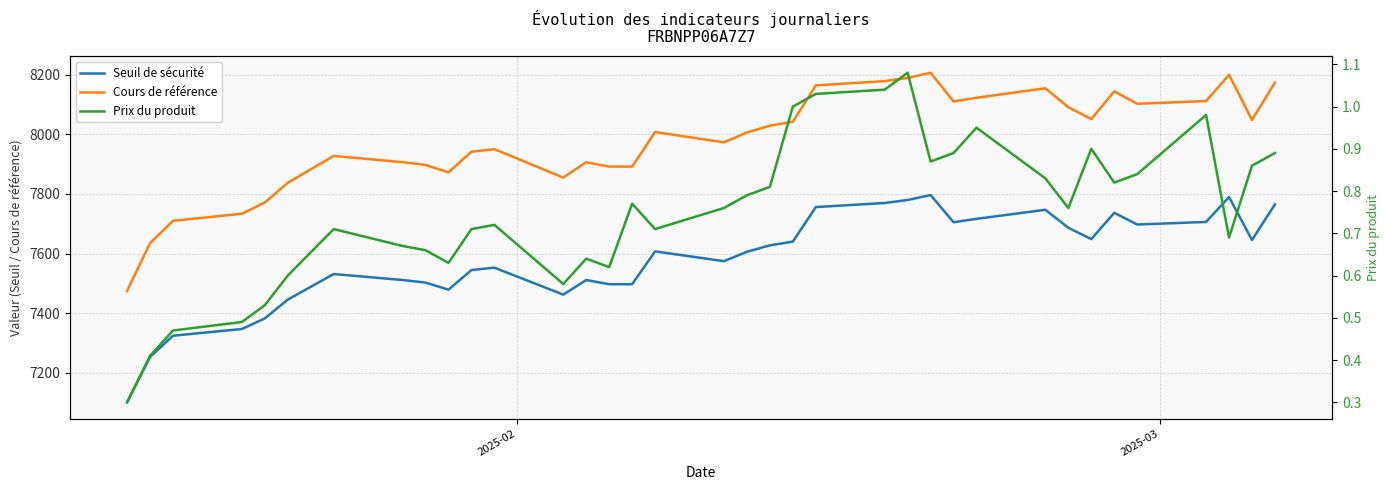

List the series in order of their peak value, highest first.

Cours de référence, Seuil de sécurité, Prix du produit